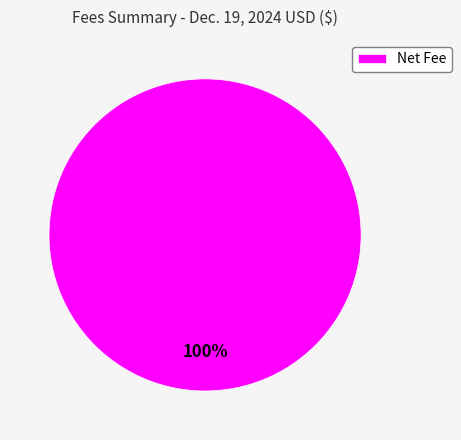

True or false: Net Fee accounts for 92% of the total.

False